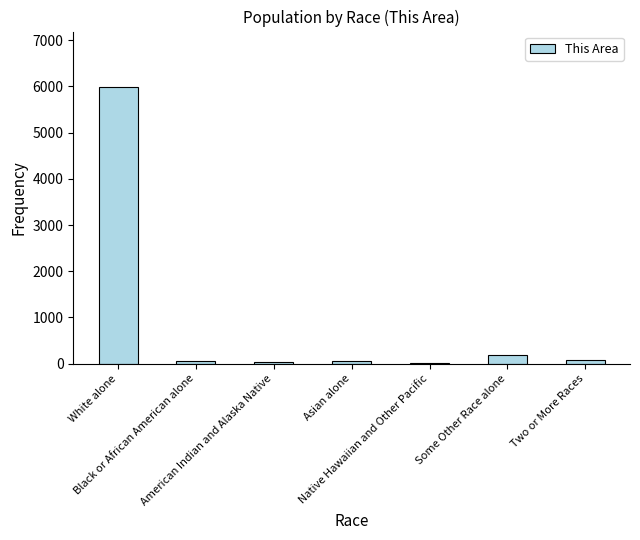

Where does the data first go above 62?

White alone